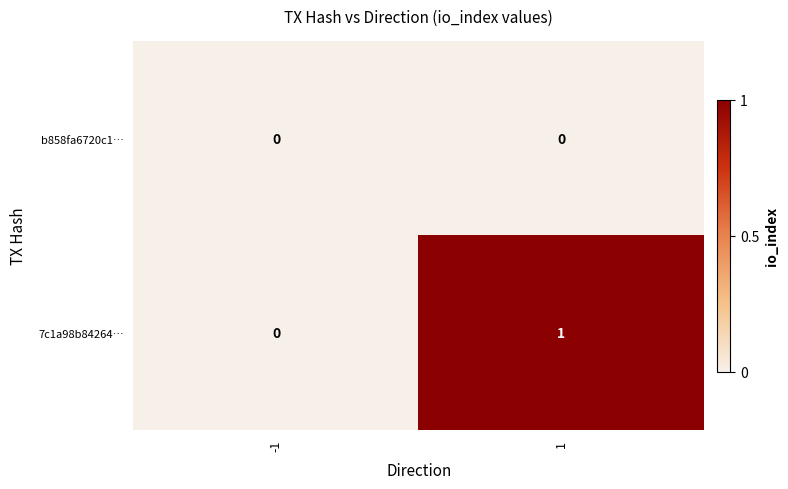

Which series has the largest total across all categories?

7c1a98b84264…